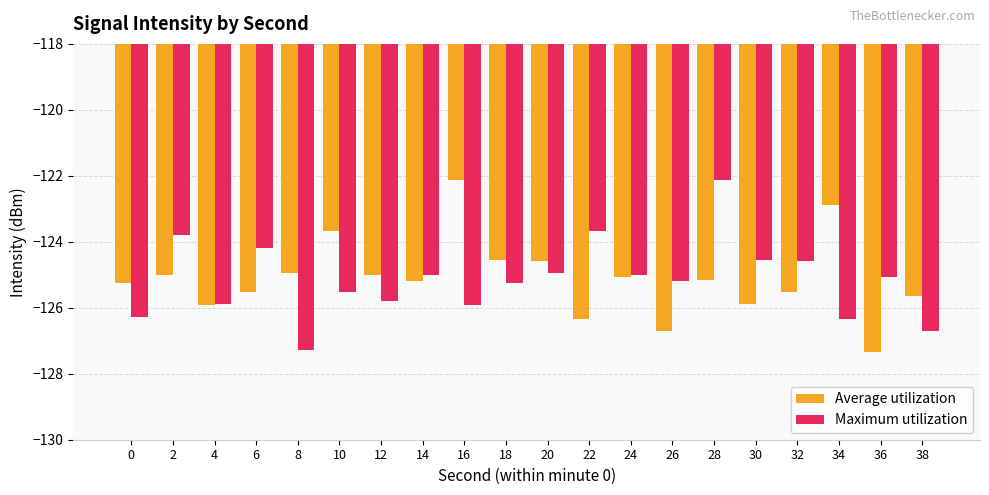

How many distinct data groups are displayed?

2